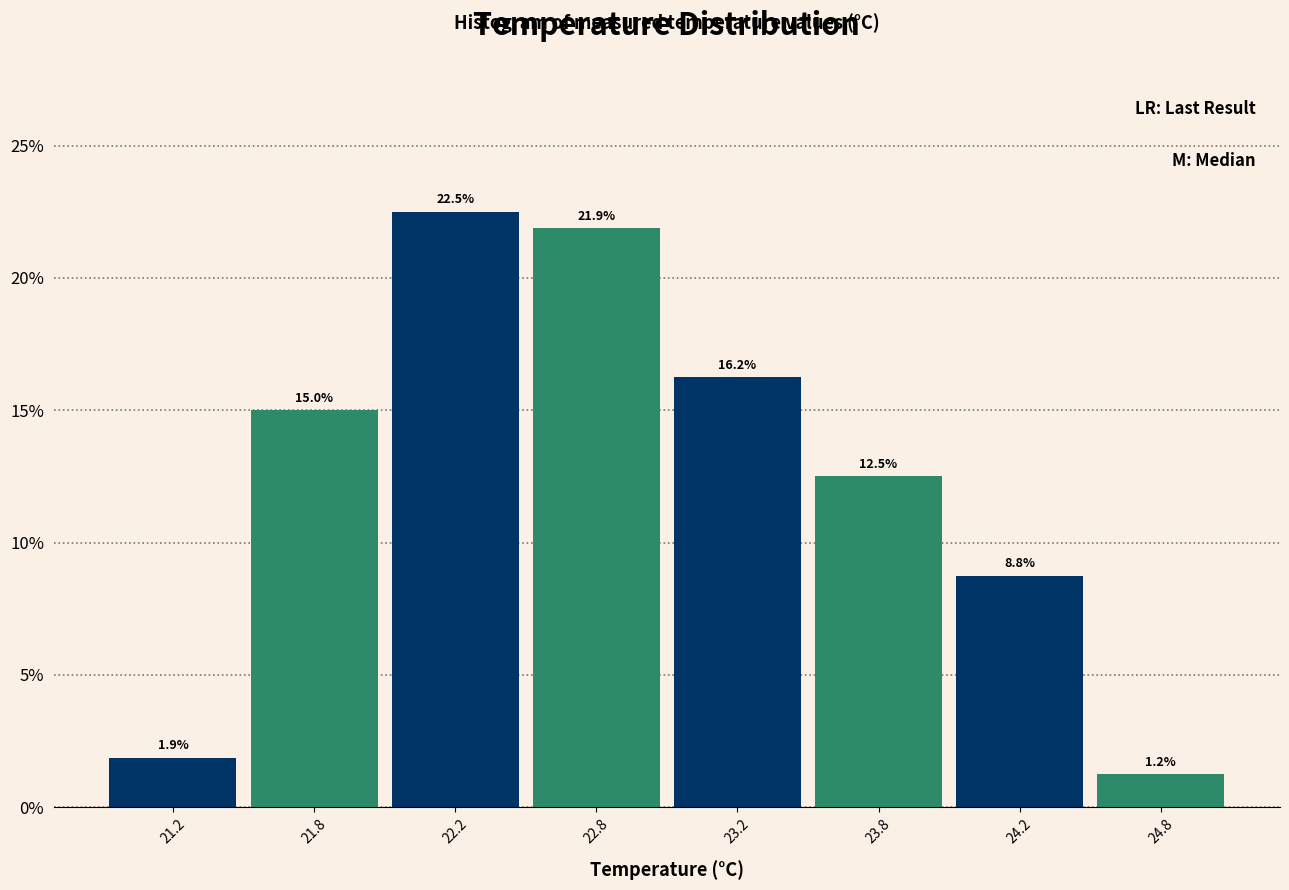

At which label is the value closest to 11?

23.8